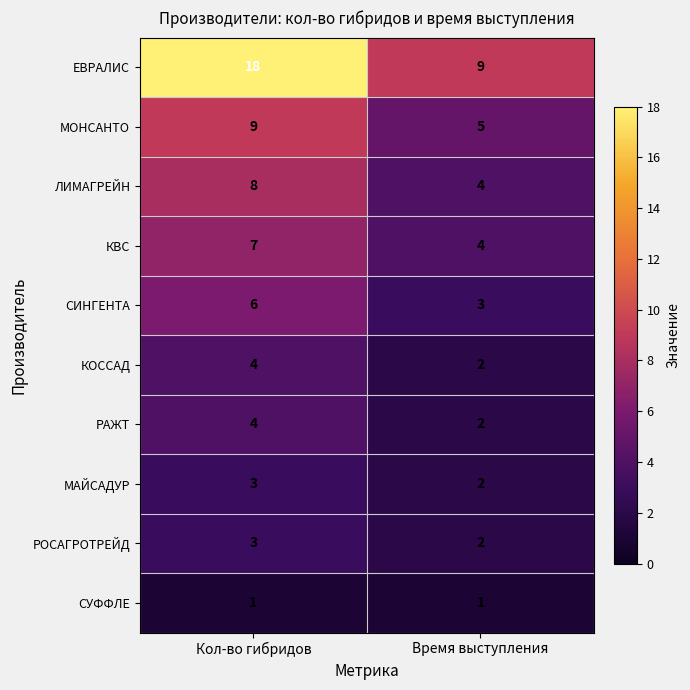

Where is КВС nearest to the value 5?

Время выступления